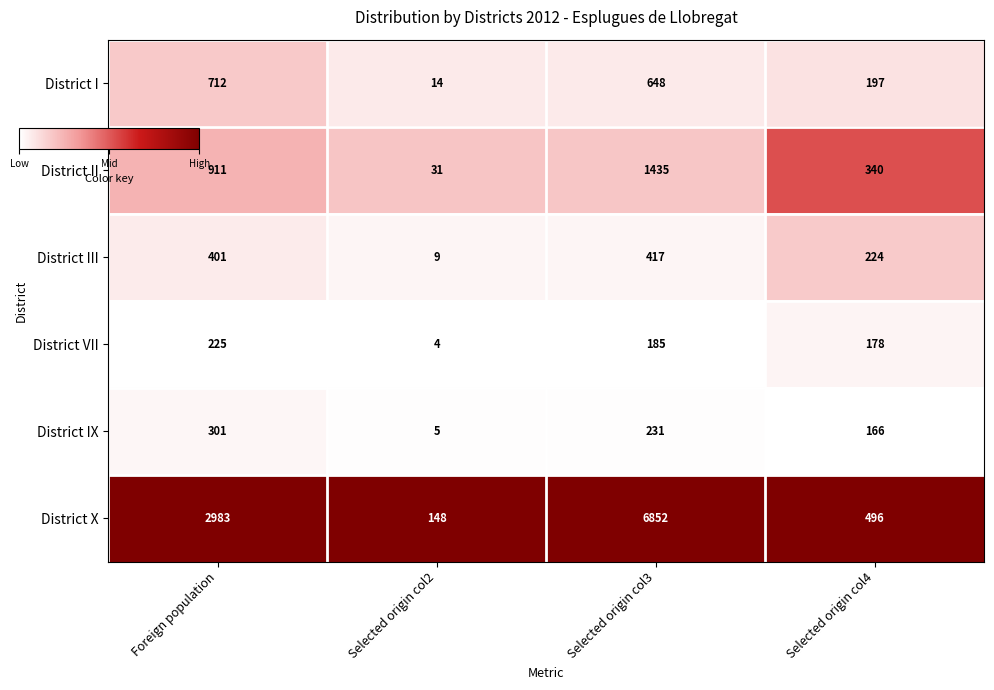

Count the number of categories in the chart.

4